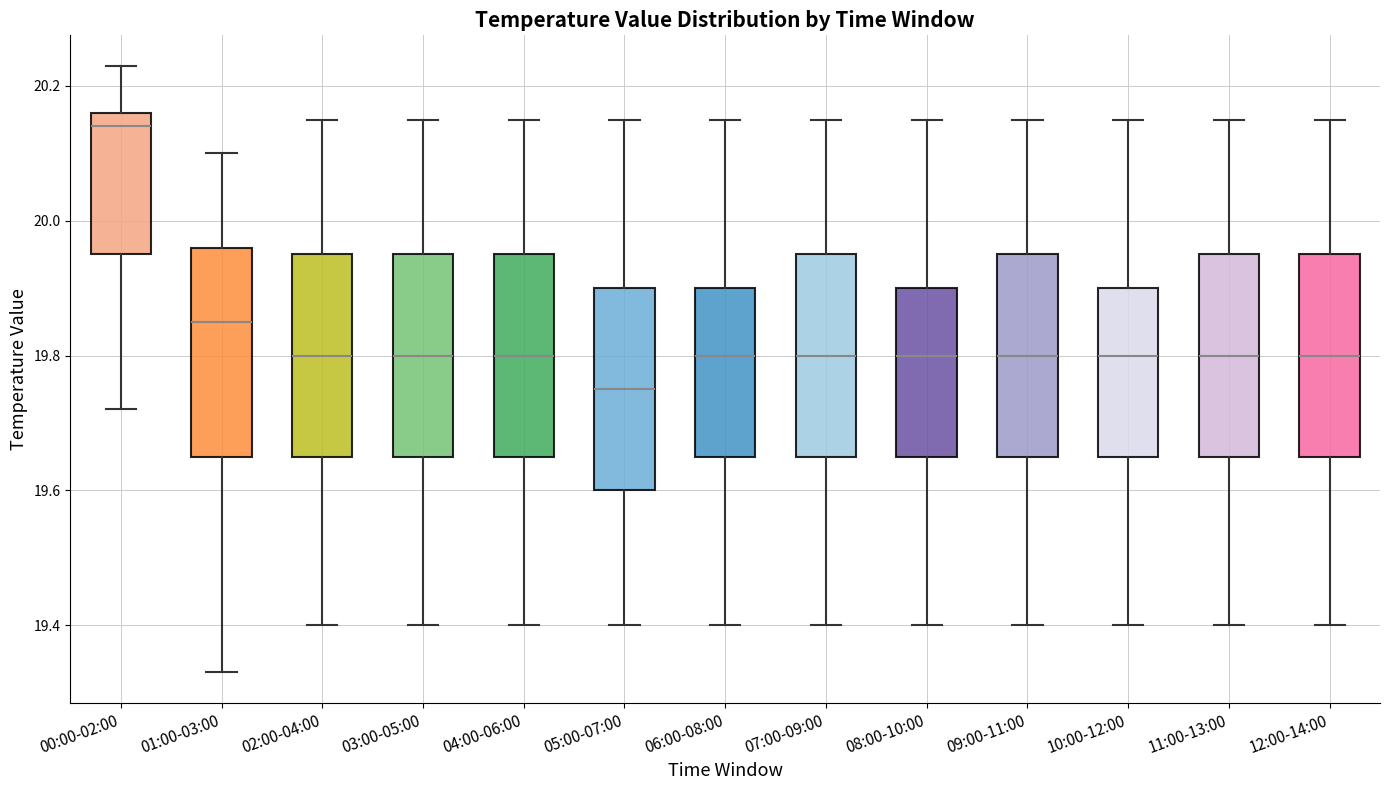

Where is the lower edge of the box for 03:00-05:00 on the y-axis? The values are not printed on the chart, so give them approximately, as read against the axis.

19.66